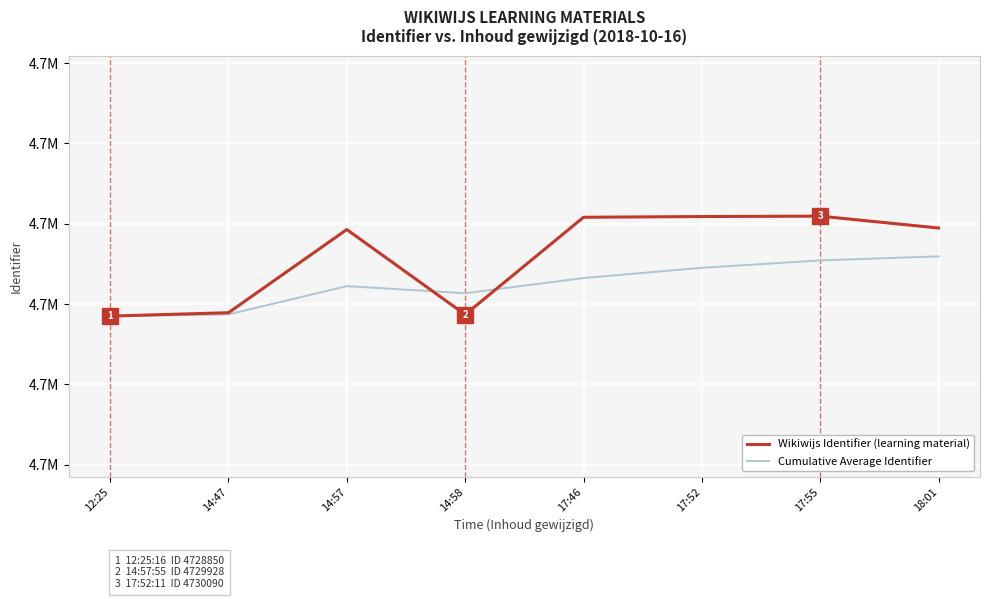

At how many categories does at least one series exceed 4729117?

6